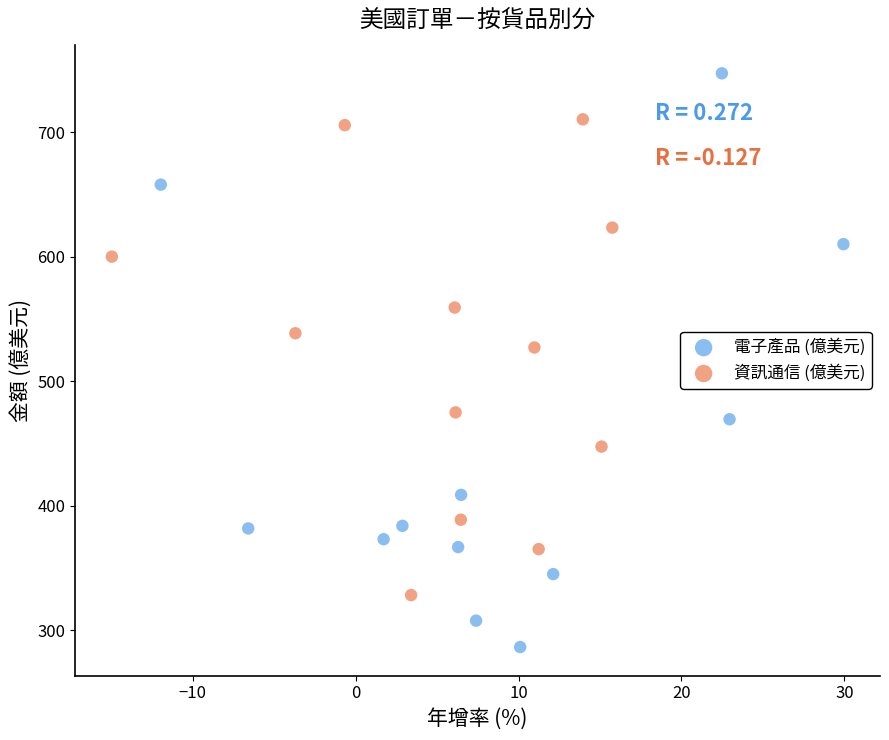

Which series reaches the minimum Y coordinate?

電子產品 (億美元)